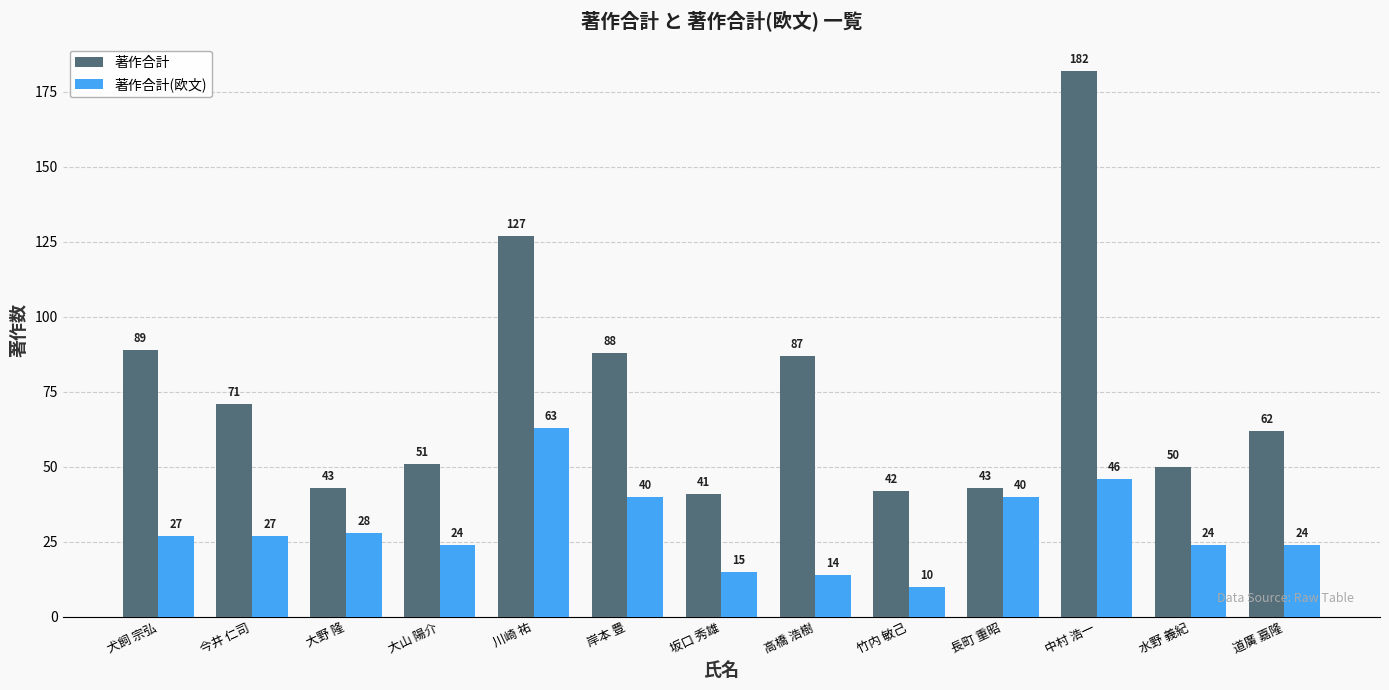

How many groups of bars are there?

13